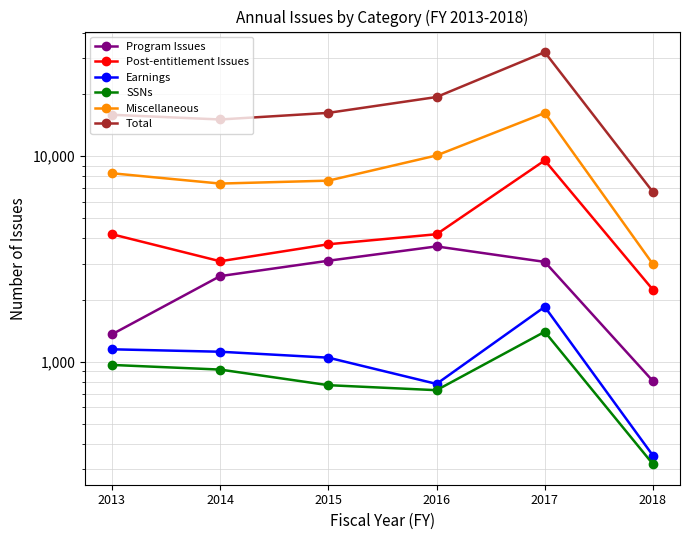

Where is the first local minimum for Total?

2014